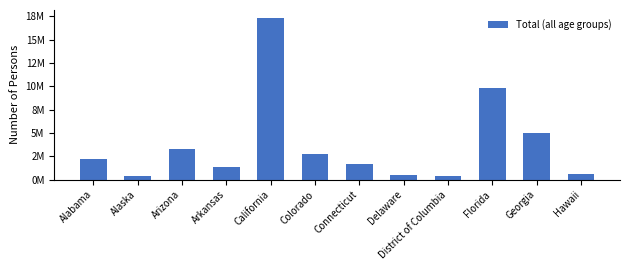

Does the chart contain stacked bars?

No